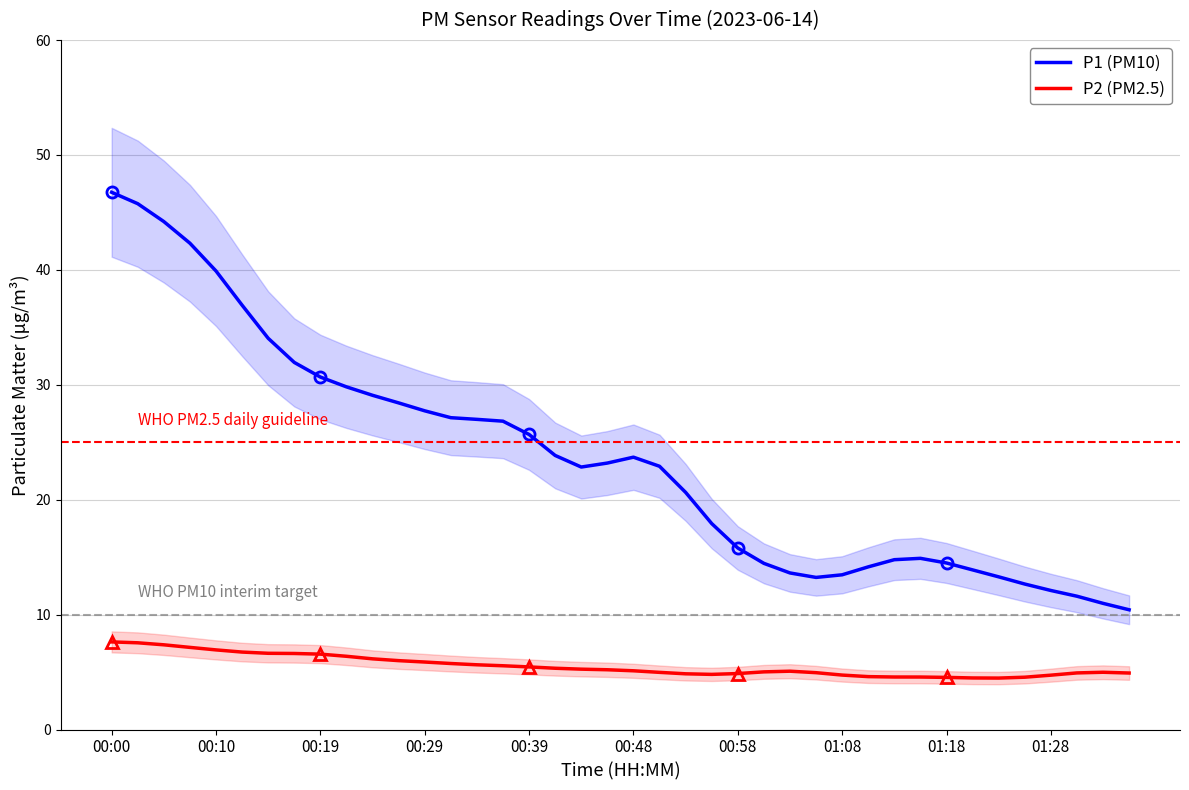

How many categories are shown in the chart?

40